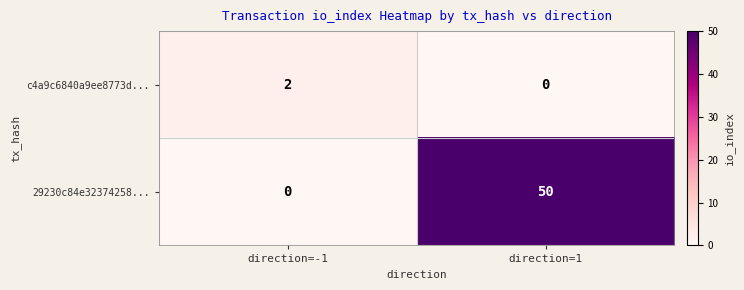

What is the difference between the 29230c84e32374258... values at direction=-1 and direction=1?

50